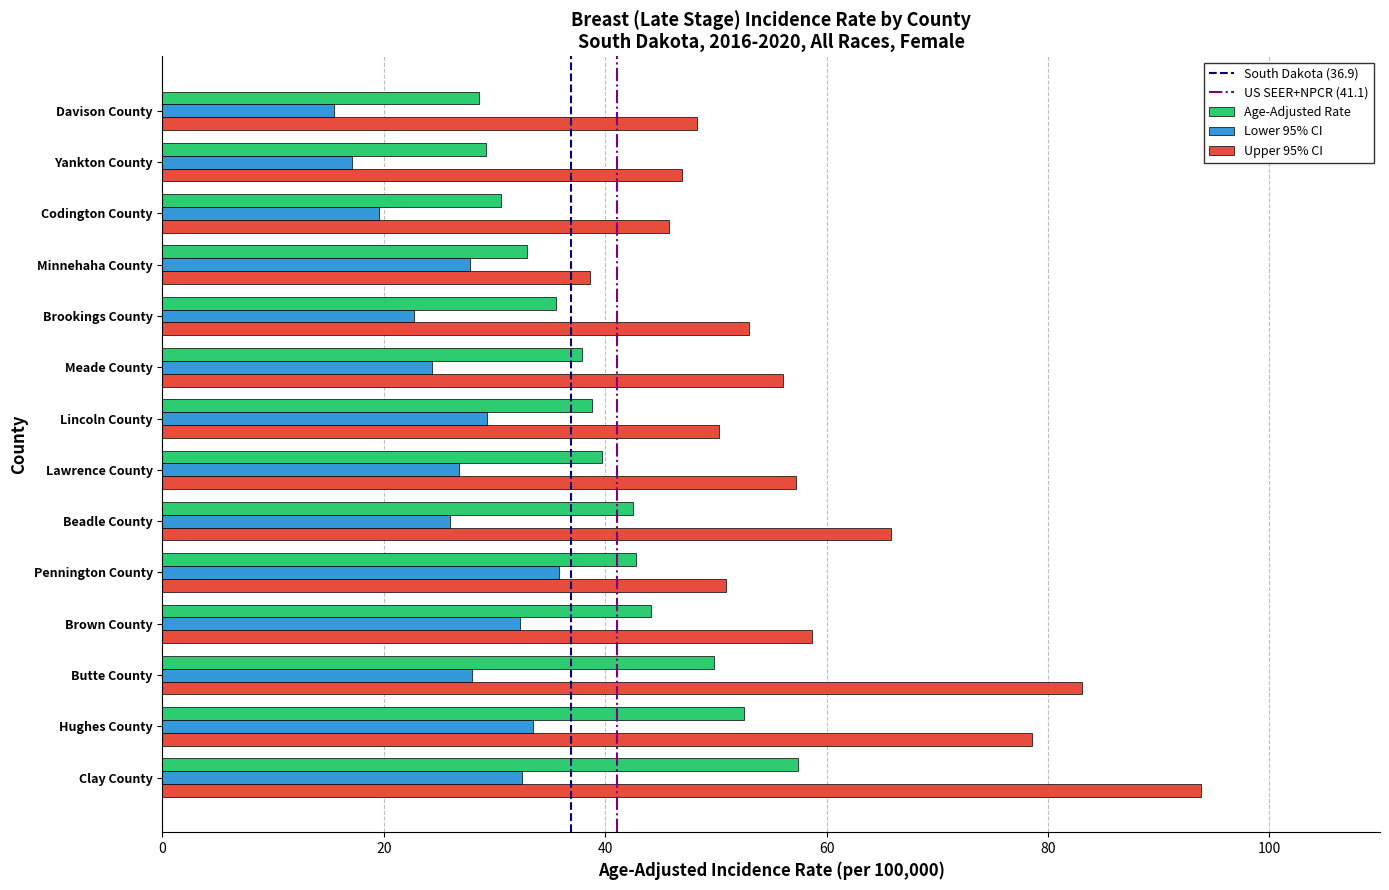

Which category has the lowest value across all series?

Davison County